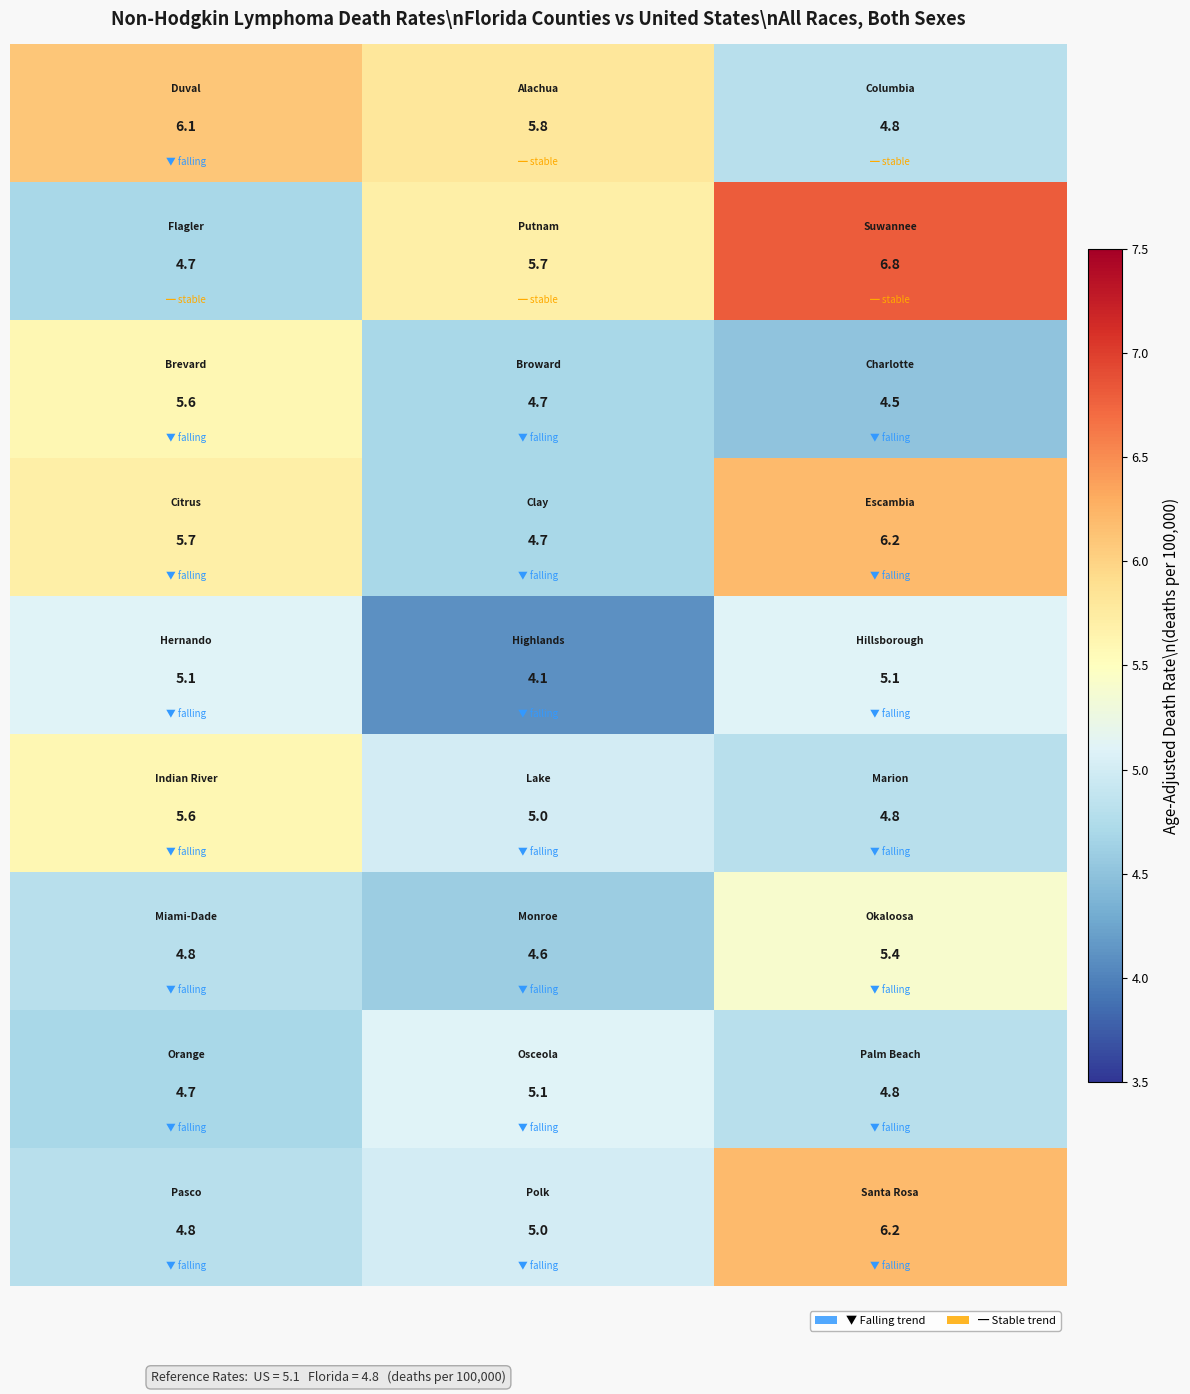

What is the greatest value displayed?

6.8